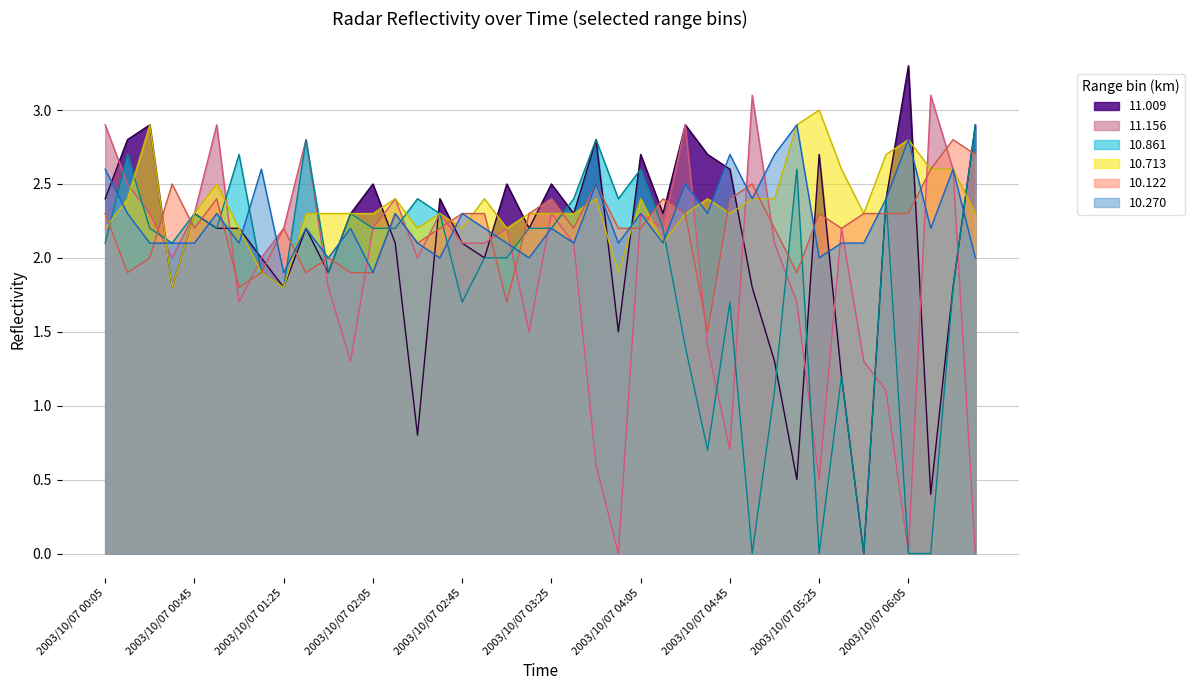

How many lines are shown in the chart?

6